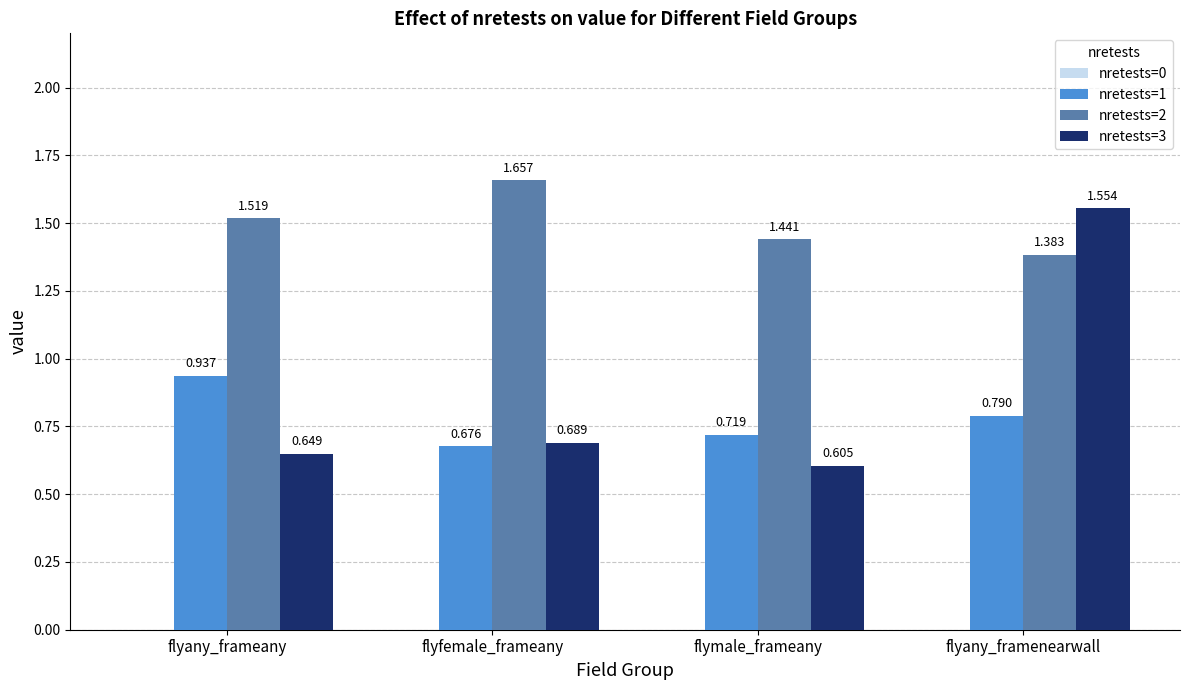

Which category has the highest value across all series?

flyfemale_frameany